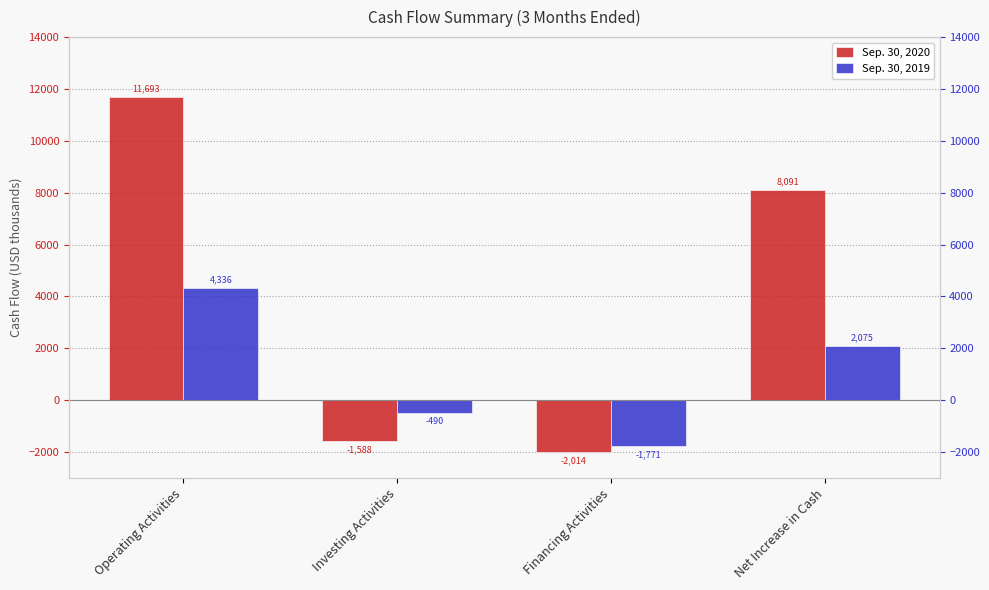

Does the chart contain any negative values?

Yes